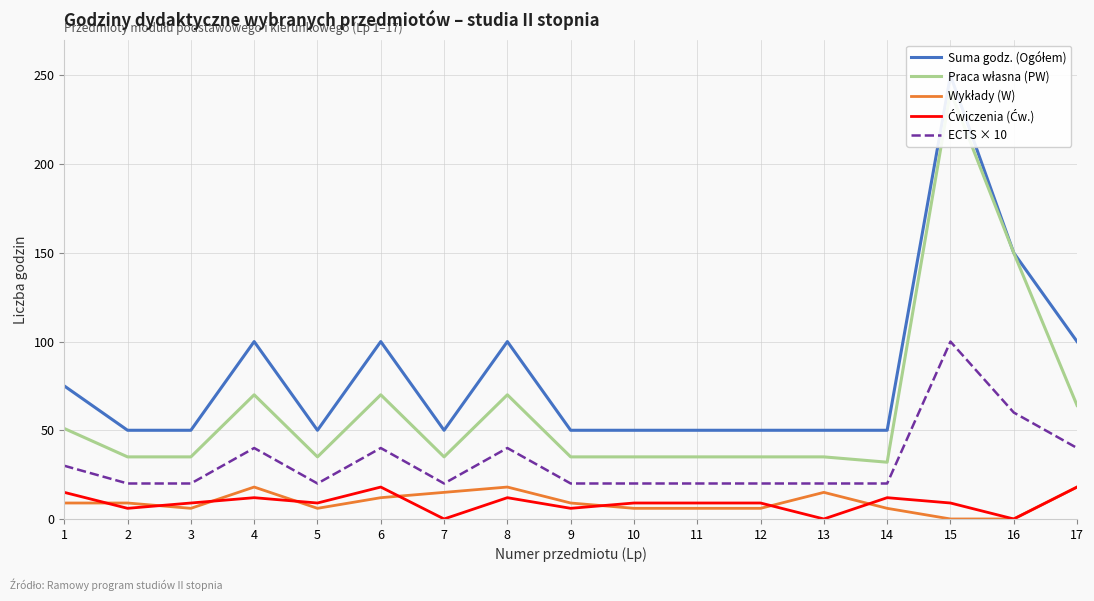

What is the total value across all series at 12?

120